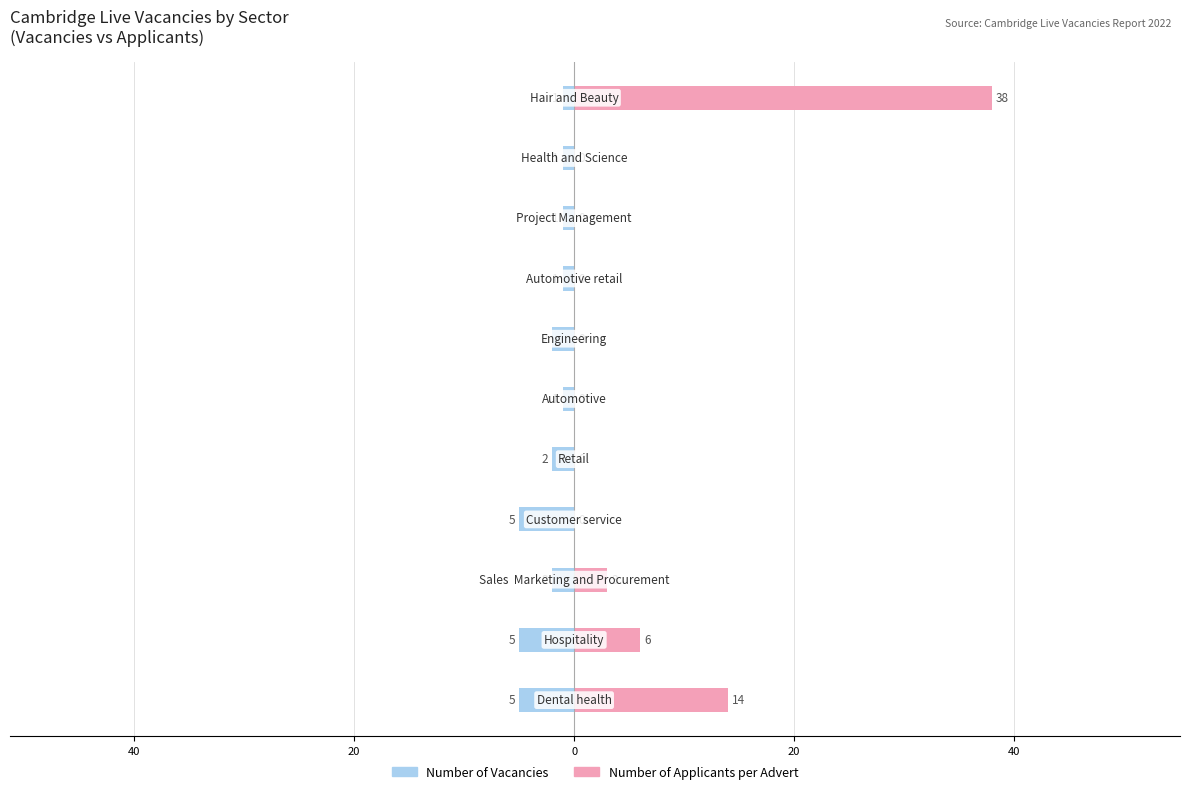

Which series has the largest total across all categories?

Number of Applicants per Advert